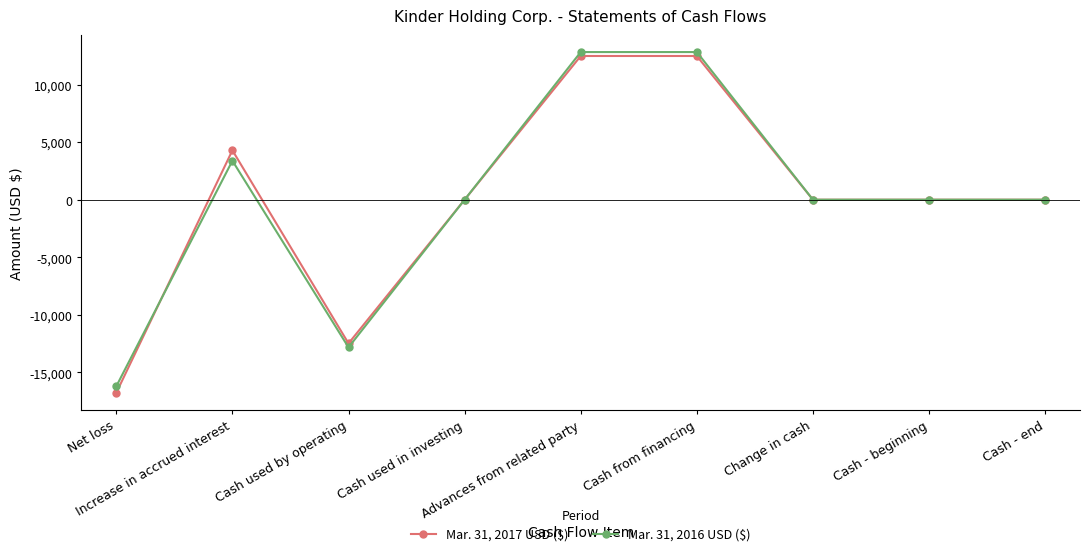

Is the value of Mar. 31, 2016 USD ($) at Cash from financing greater than the value of Mar. 31, 2017 USD ($) at Cash from financing?

Yes